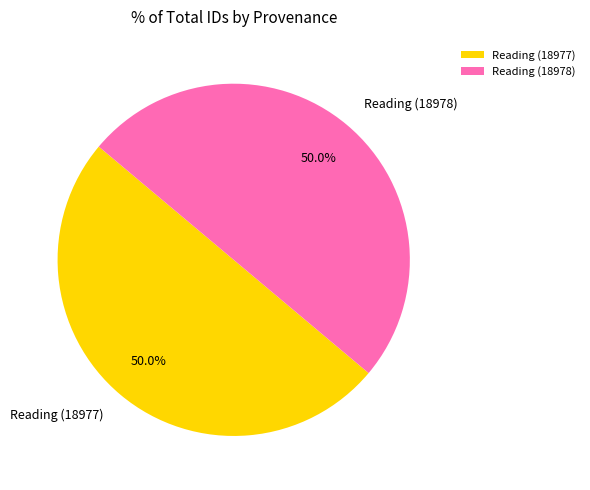

To the nearest percent, what portion does Reading (18978) represent?

50%